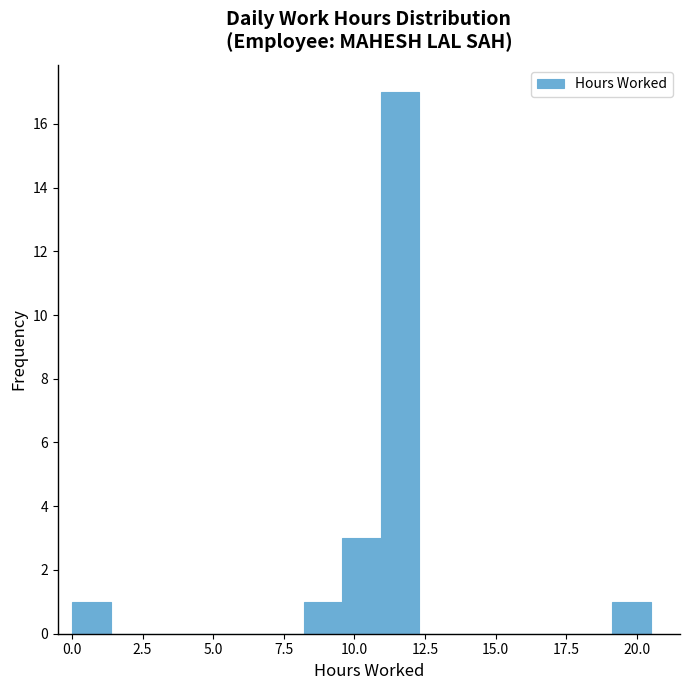

Read against the x-axis, roughly where is the centre of the tallest bar?

11.5